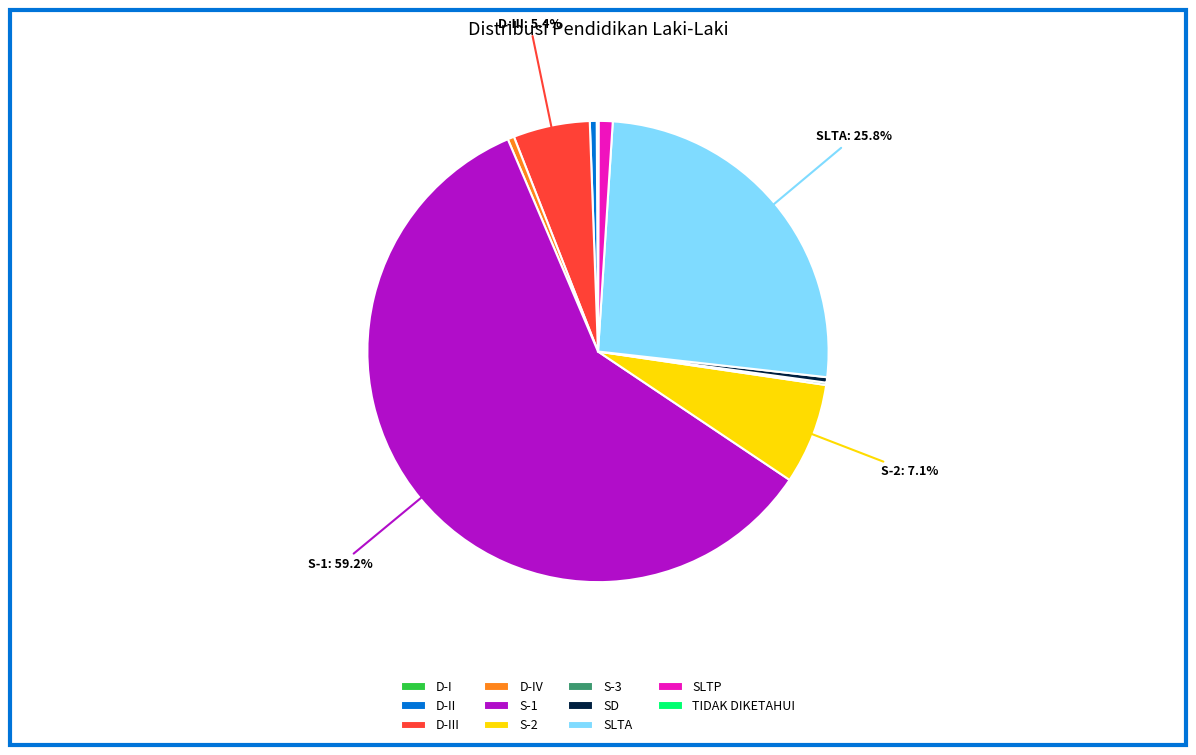

Combined, do S-2 and S-1 account for over 50%?

Yes